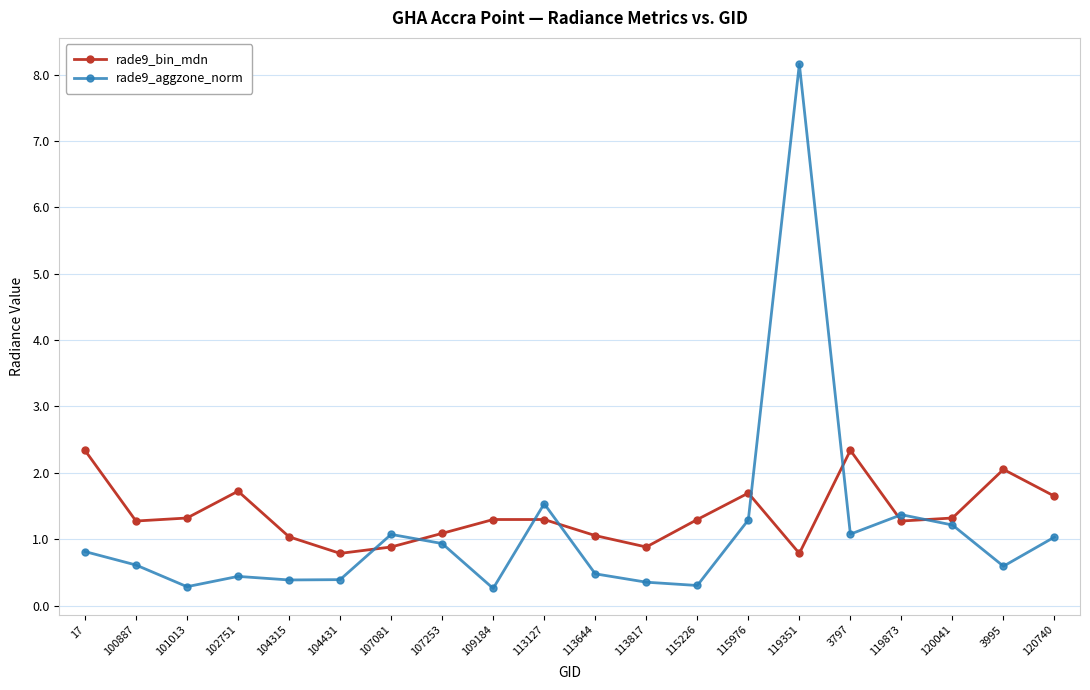

What is the greatest value displayed?

8.2